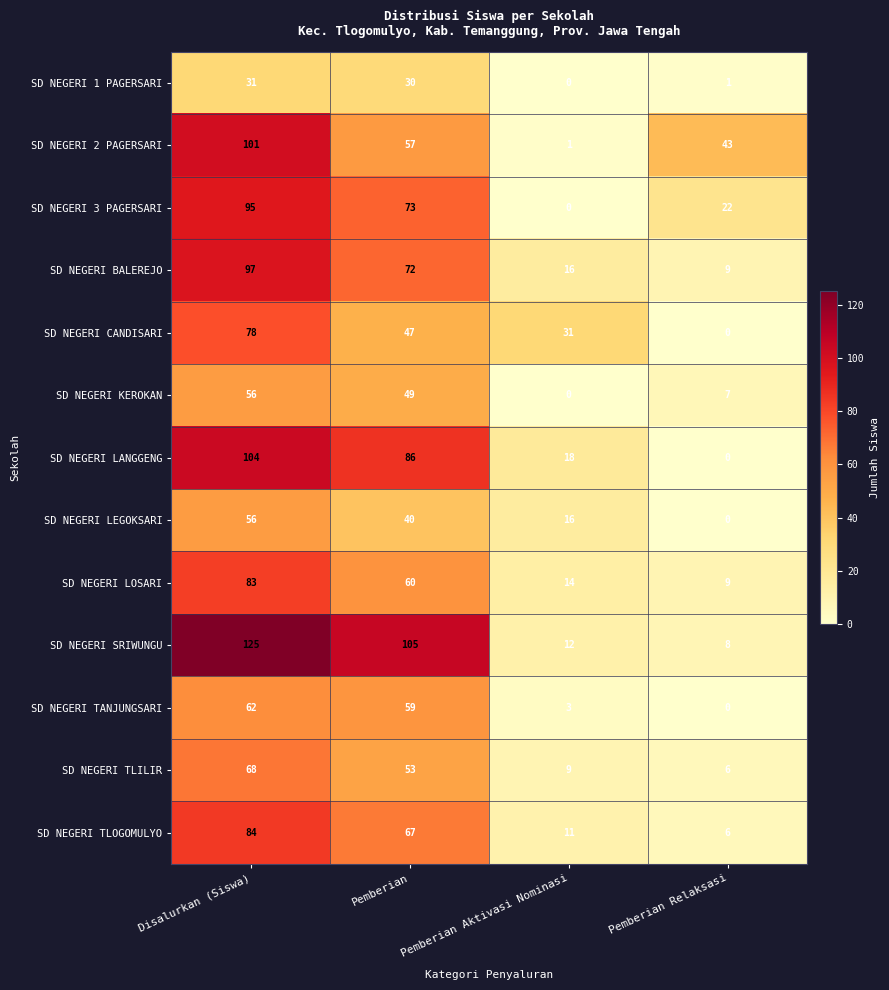

What is the approximate value of SD NEGERI LOSARI at Pemberian Aktivasi Nominasi?

14